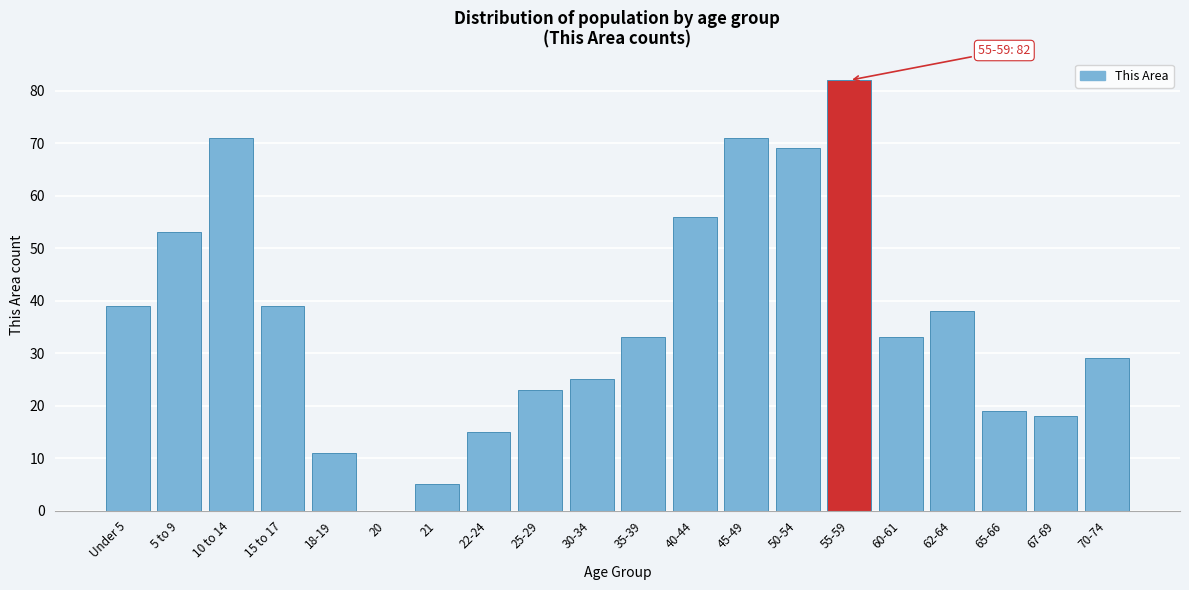

Reading right to left, transcribe all the data shown in this chart.

70-74=29	67-69=18	65-66=19	62-64=38	60-61=33	55-59=82	50-54=69	45-49=71	40-44=56	35-39=33	30-34=25	25-29=23	22-24=15	21=5	20=0	18-19=11	15 to 17=39	10 to 14=71	5 to 9=53	Under 5=39